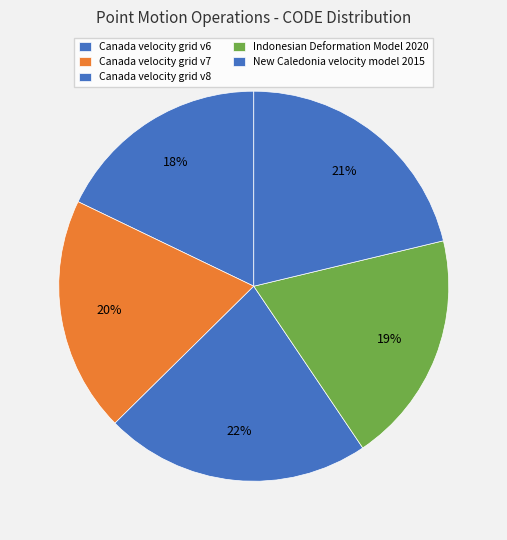

To the nearest percent, what portion does Indonesian Deformation Model 2020 represent?

19%